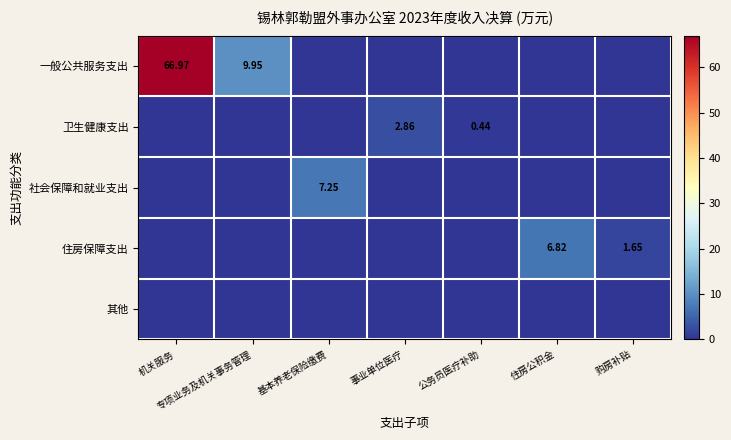

What is the difference between the 一般公共服务支出 values at 购房补贴 and 专项业务及机关事务管理?

9.9